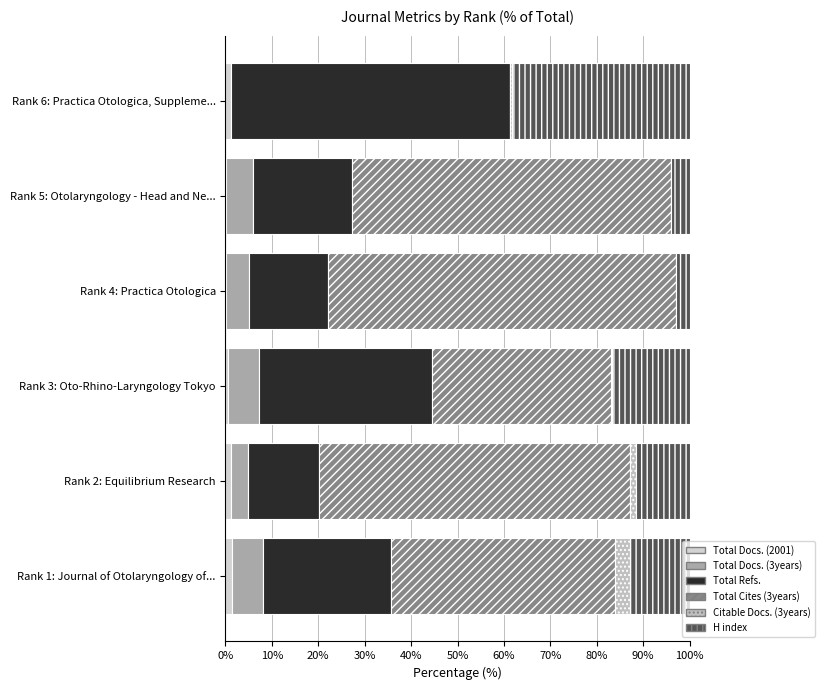

Which series has the largest total across all categories?

Total Cites (3years)